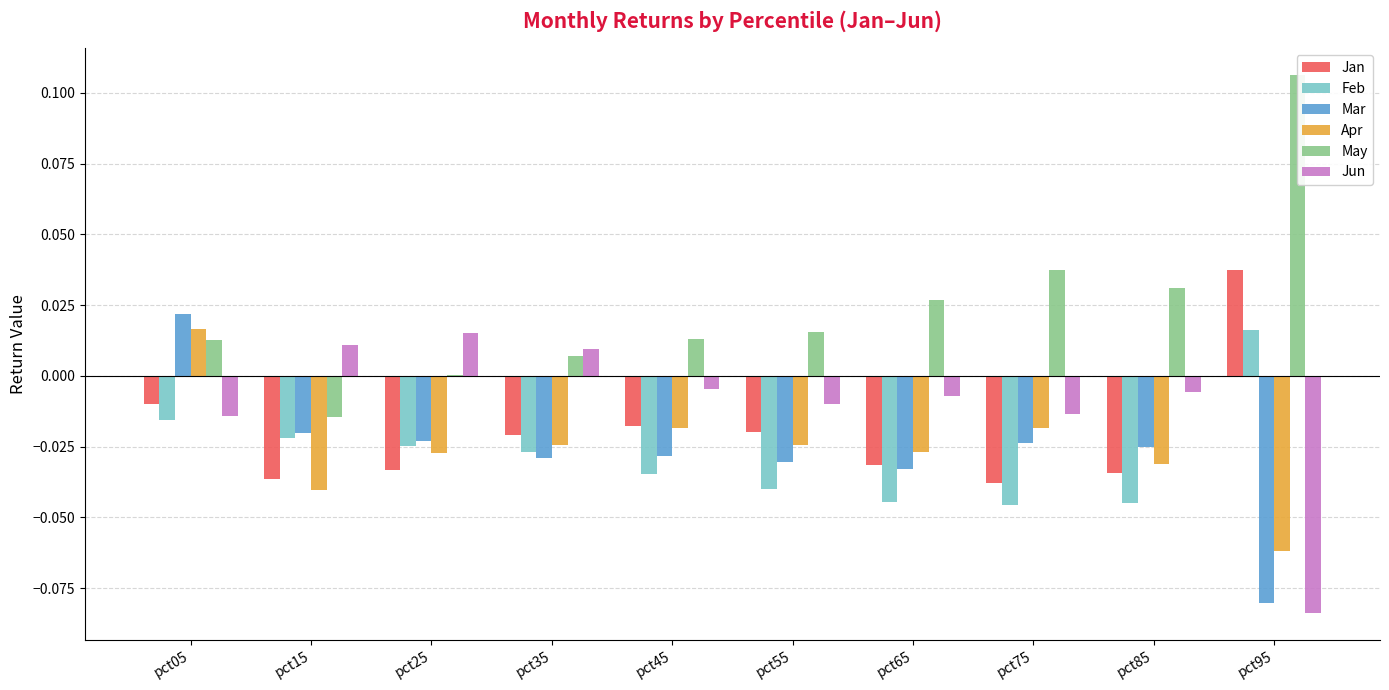

At how many categories does at least one series exceed 0?

10